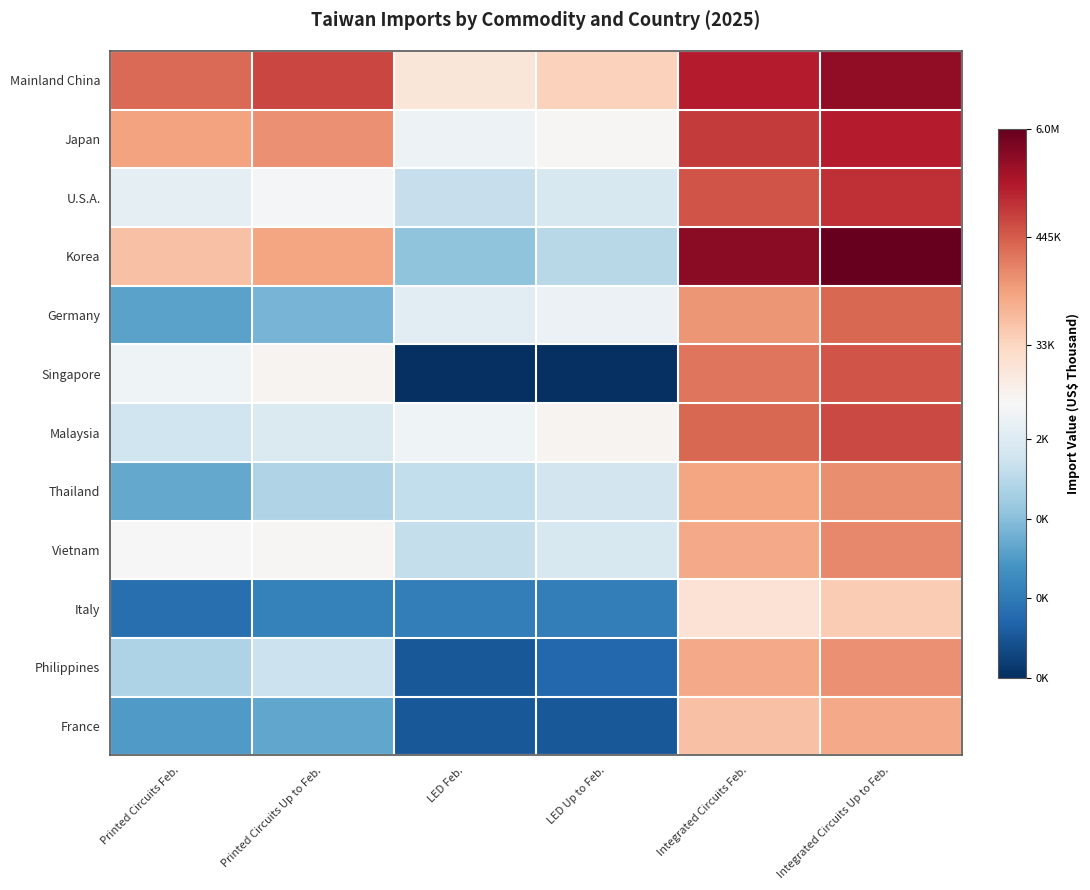

Which series has the widest spread of values?

Singapore